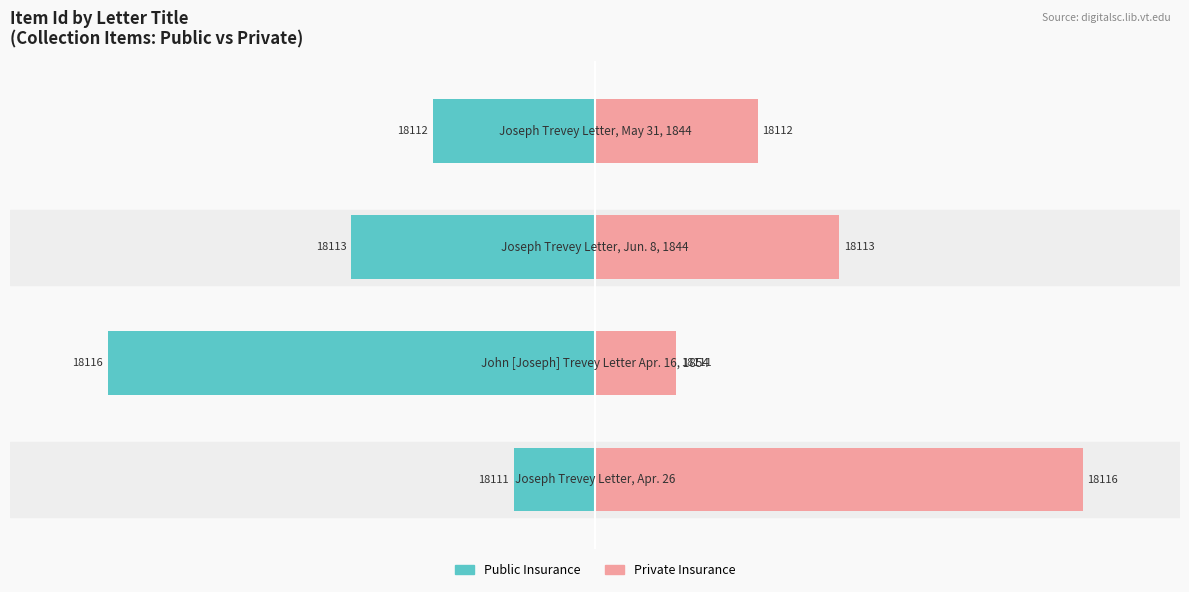

Reading left to right, what are all the values shown in this chart?

Public Insurance: -16.7	-100.0	-50.0	-33.3
Private Insurance: 100.0	16.7	50.0	33.3